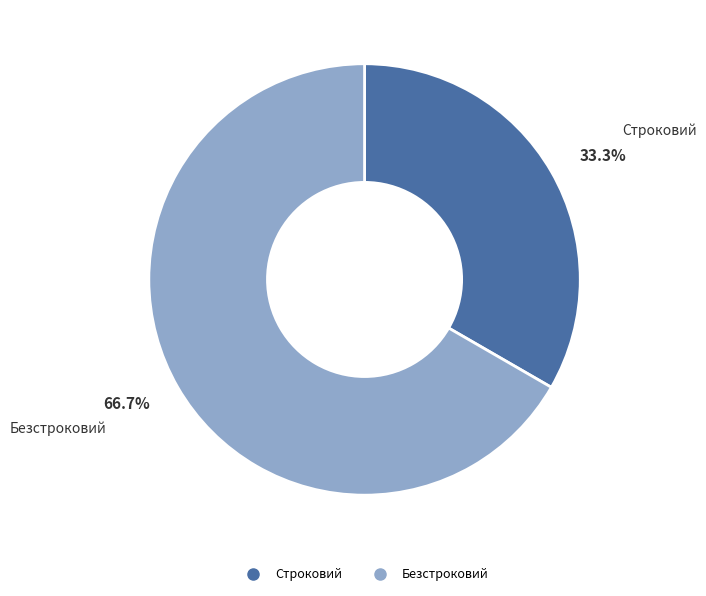

Is it true that Строковий is 27% of the pie?

False